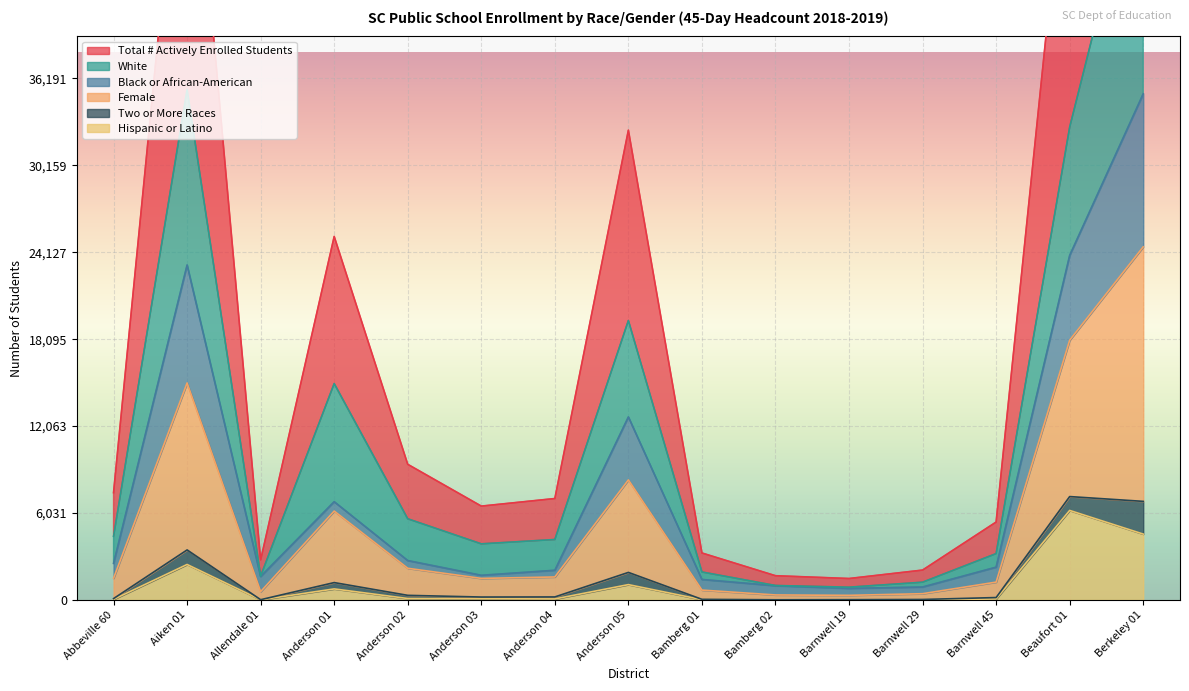

At which label does Hispanic or Latino reach its minimum?

Bamberg 02